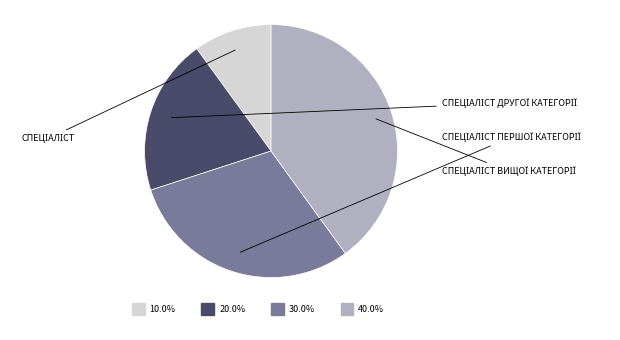

To the nearest percent, what portion does Спеціаліст першої категорії represent?

30%